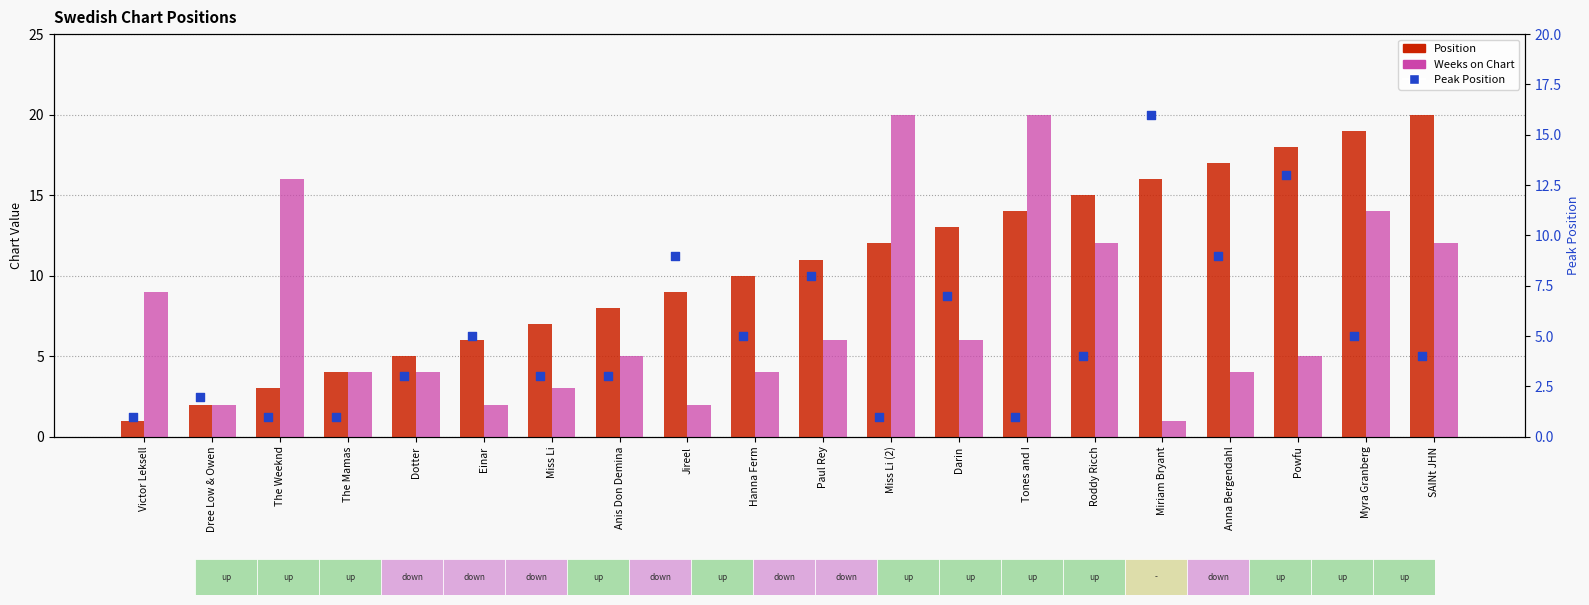

At how many categories does at least one series exceed 18?

4